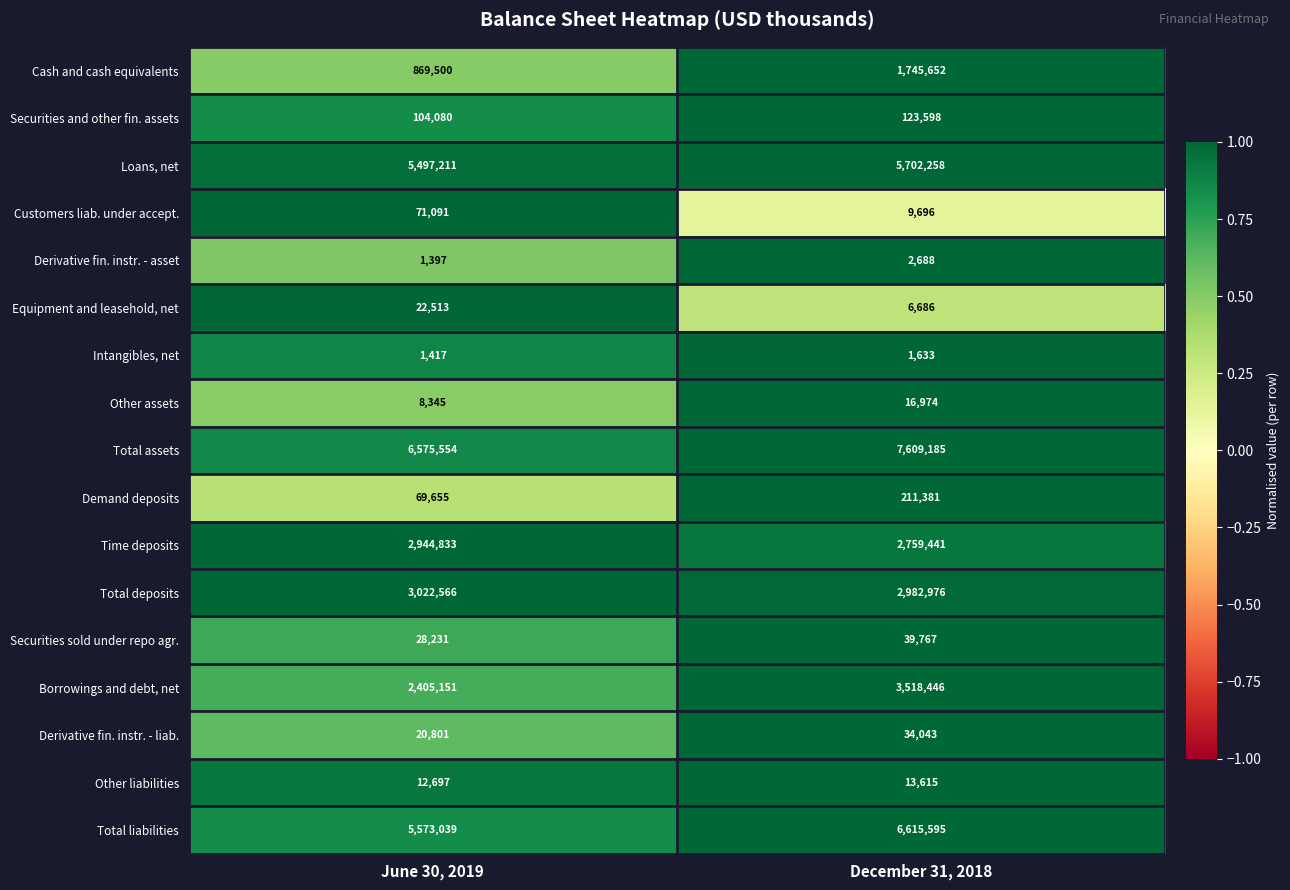

What is the total value across all series at December 31, 2018?

31393634